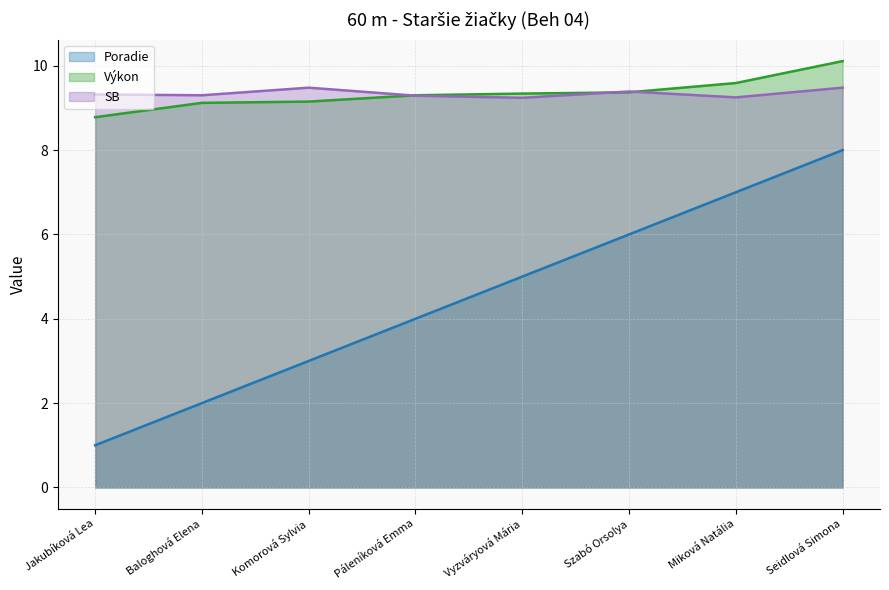

True or false: Výkon has more than 0 points higher than both neighbors.

False